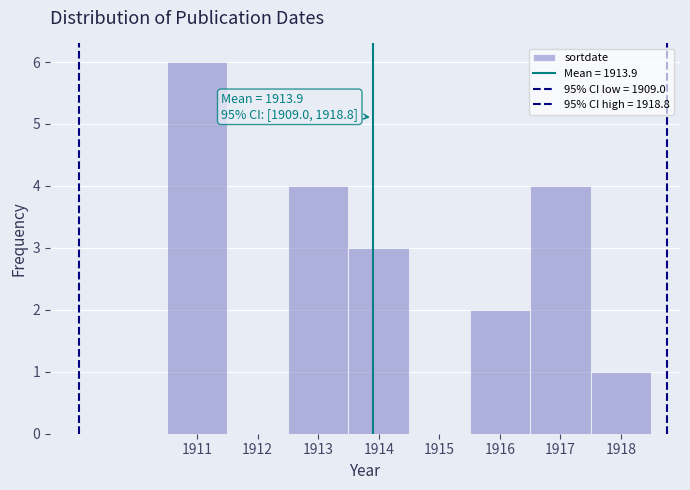

Over which range of the x-axis is the bar tallest?

1910.5 to 1911.5